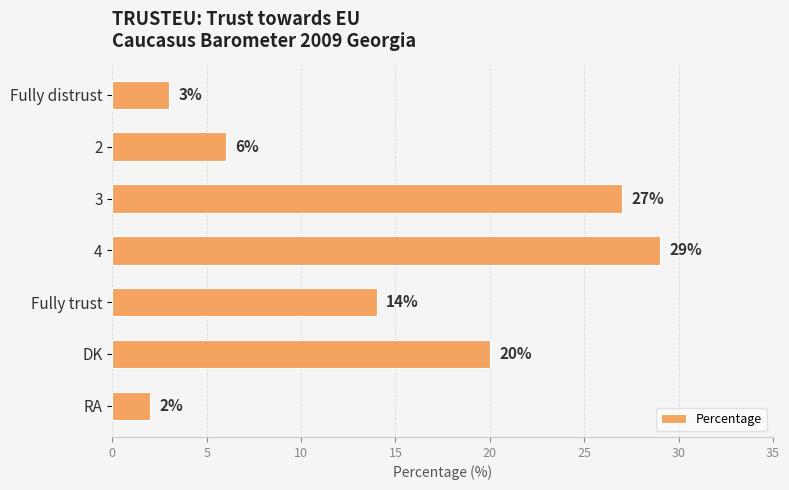

Which label corresponds to the largest value in the chart?

4